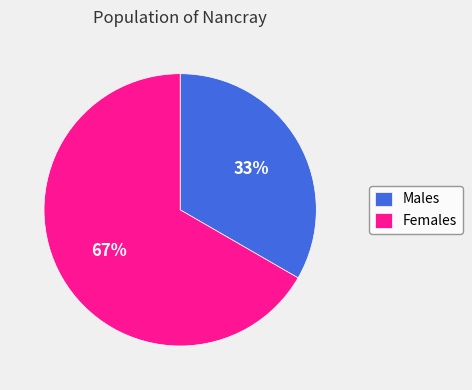

Between Males and Females, which is larger?

Females